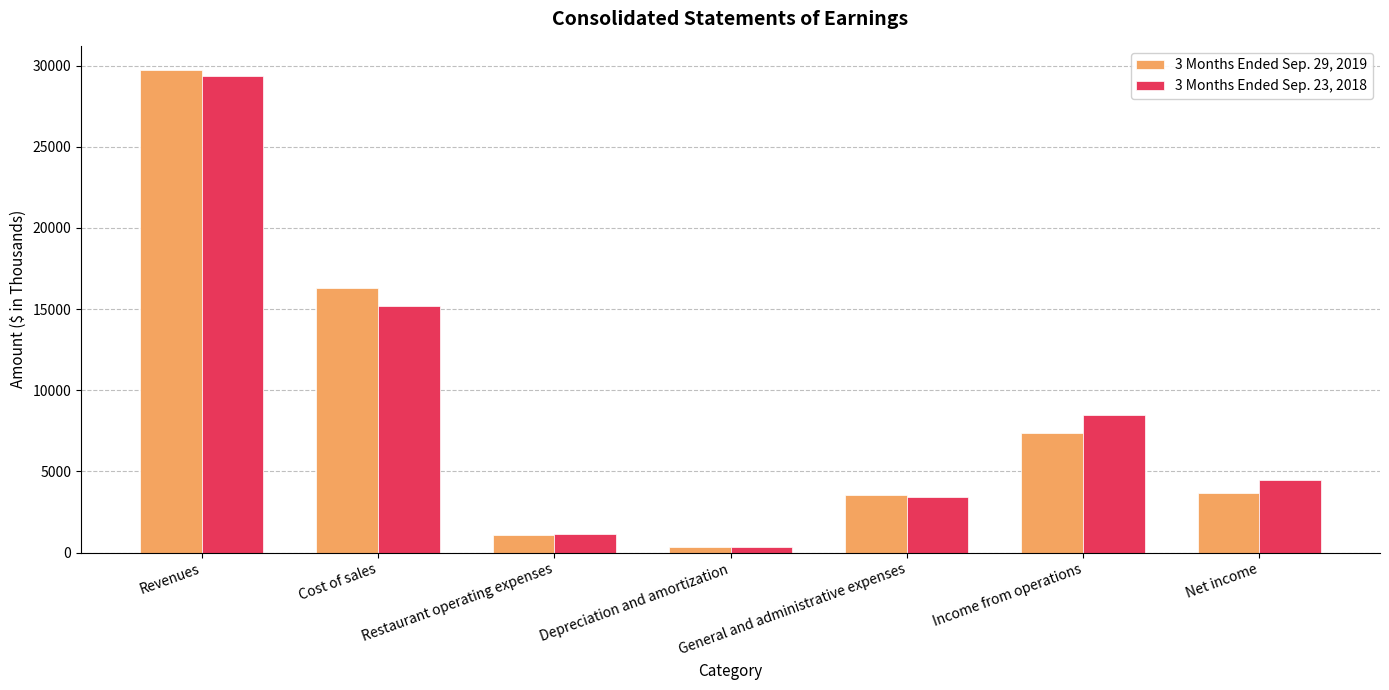

What is the highest value of the 3 Months Ended Sep. 23, 2018 series?

29330